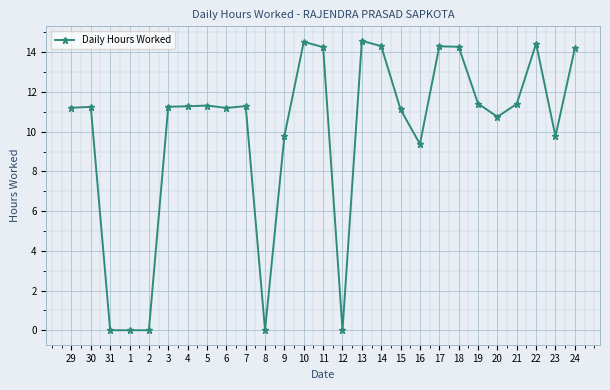

The value at 17 is 7.2. True or false?

False